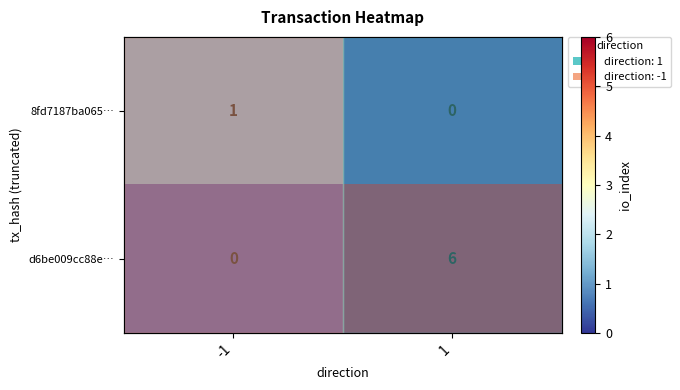

How many d6be009cc88e… values are between 0 and 6?

2